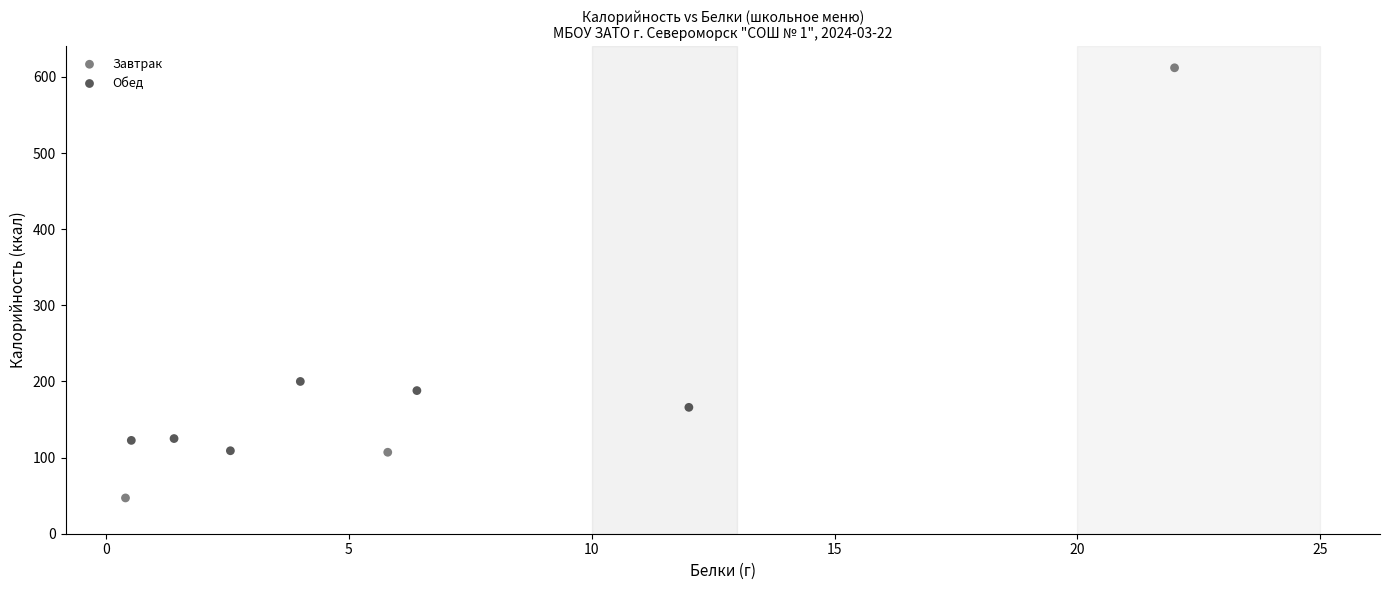

Which series has the widest spread of Y values?

Завтрак